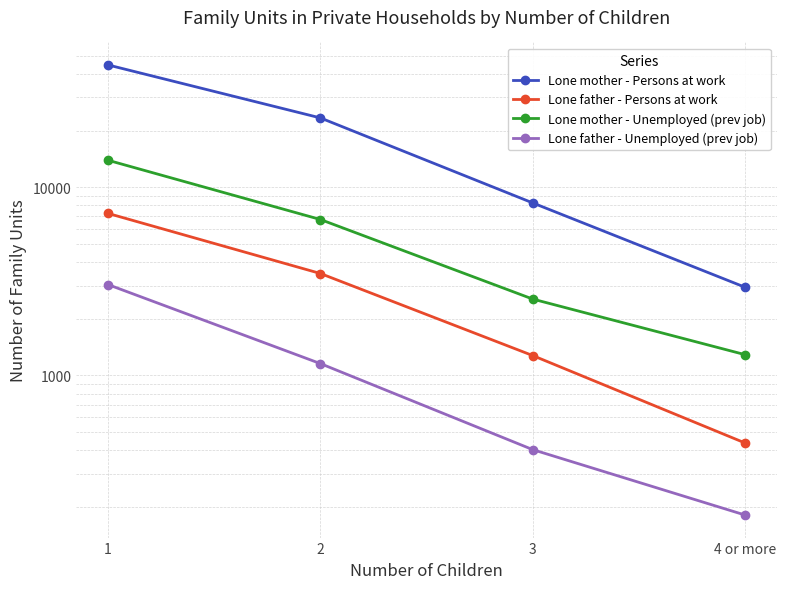

What are all the series names shown in the legend?

Lone mother - Persons at work, Lone father - Persons at work, Lone mother - Unemployed (prev job), Lone father - Unemployed (prev job)